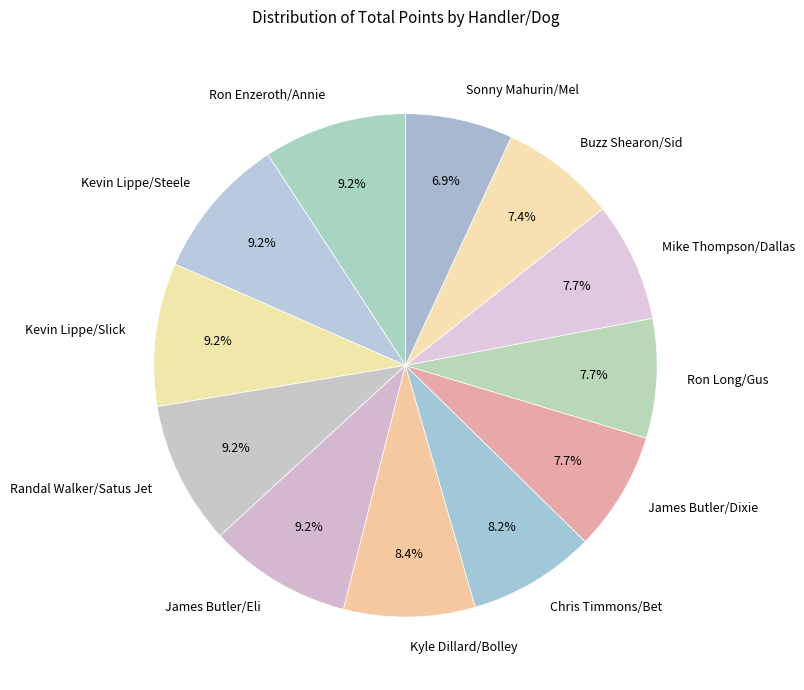

What is the ratio of the value at Kevin Lippe/Slick to the value at Buzz Shearon/Sid?

1.2